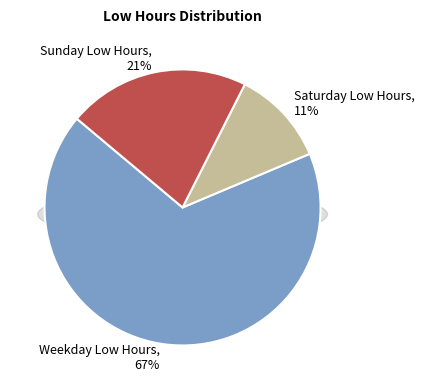

True or false: Day 27 (Sat) accounts for 23% of the total.

False